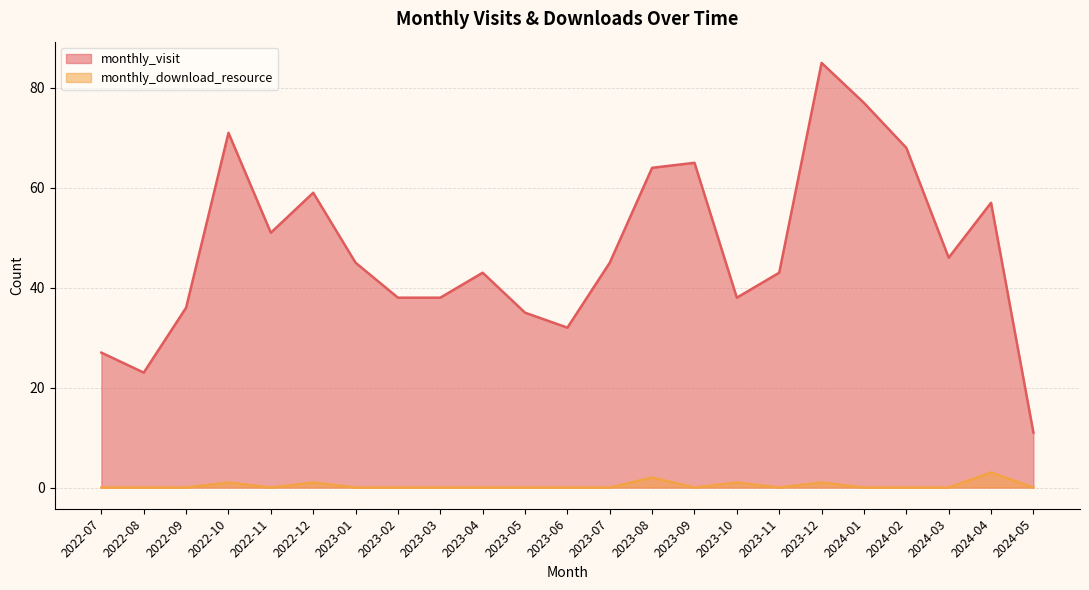

Which has a higher value, 2023-10 or 2024-02?

2024-02